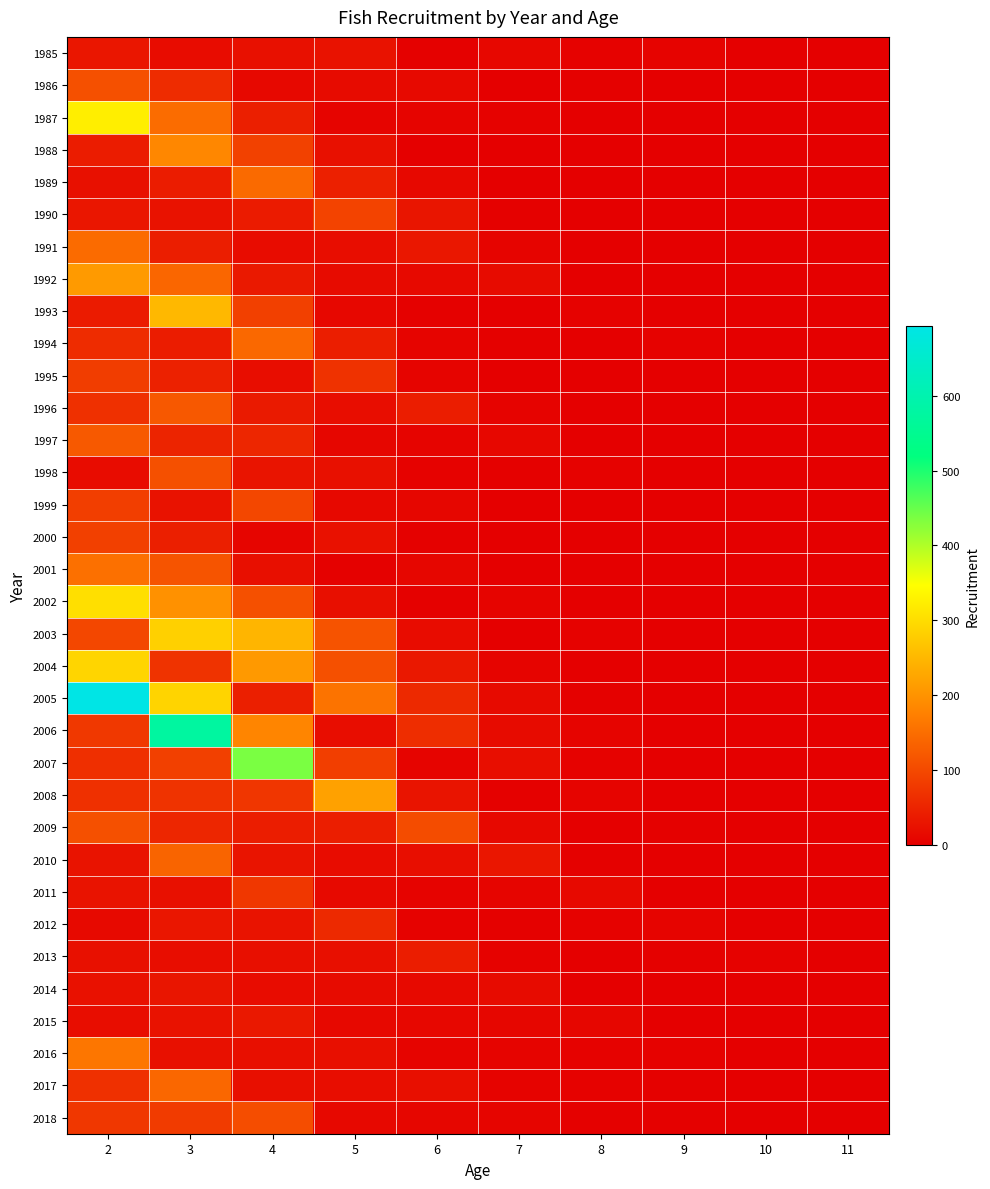

What is the total value across all series at 2?

3791.4